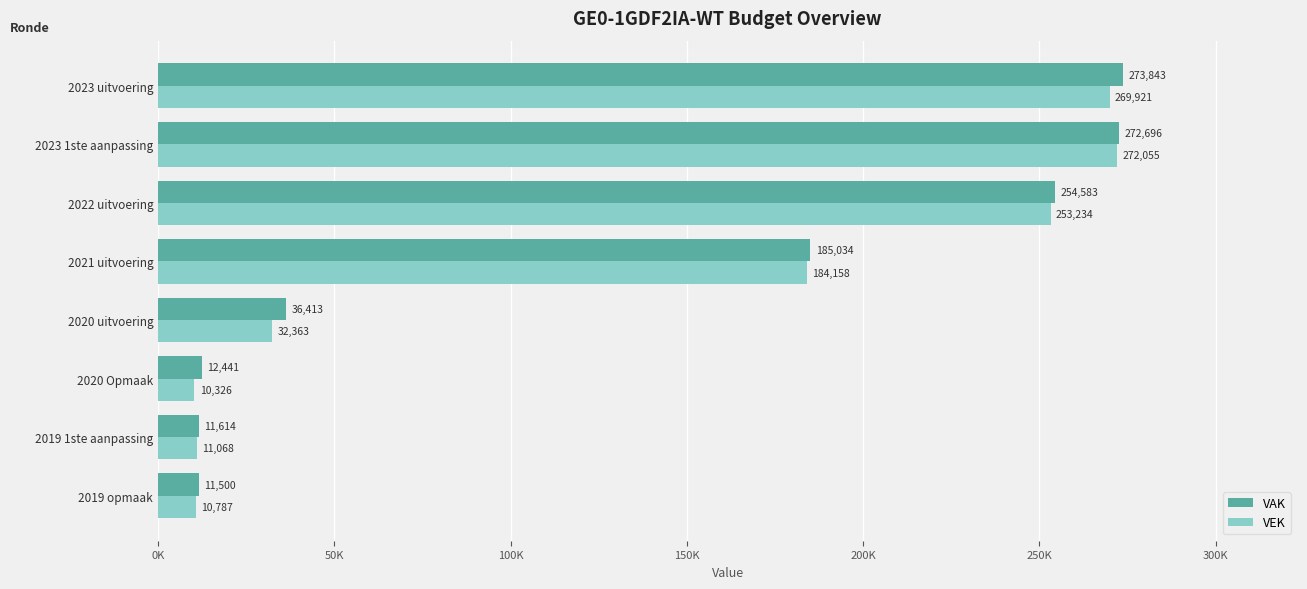

What are all the series names shown in the legend?

VAK, VEK